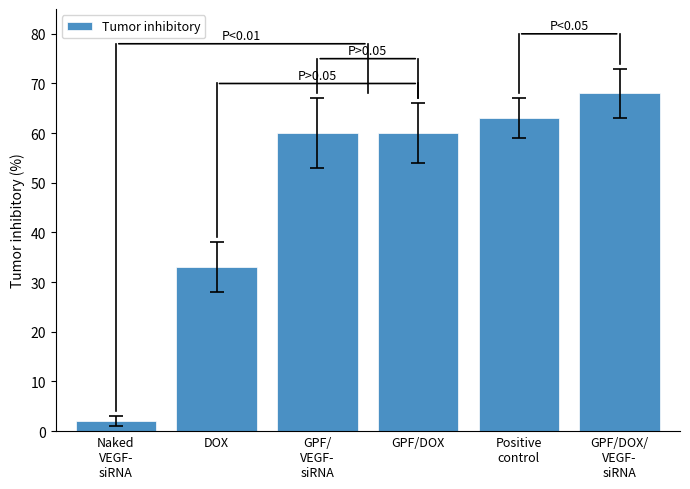

What is the label of the 1st bar from the right?

GPF/DOX/
VEGF-
siRNA